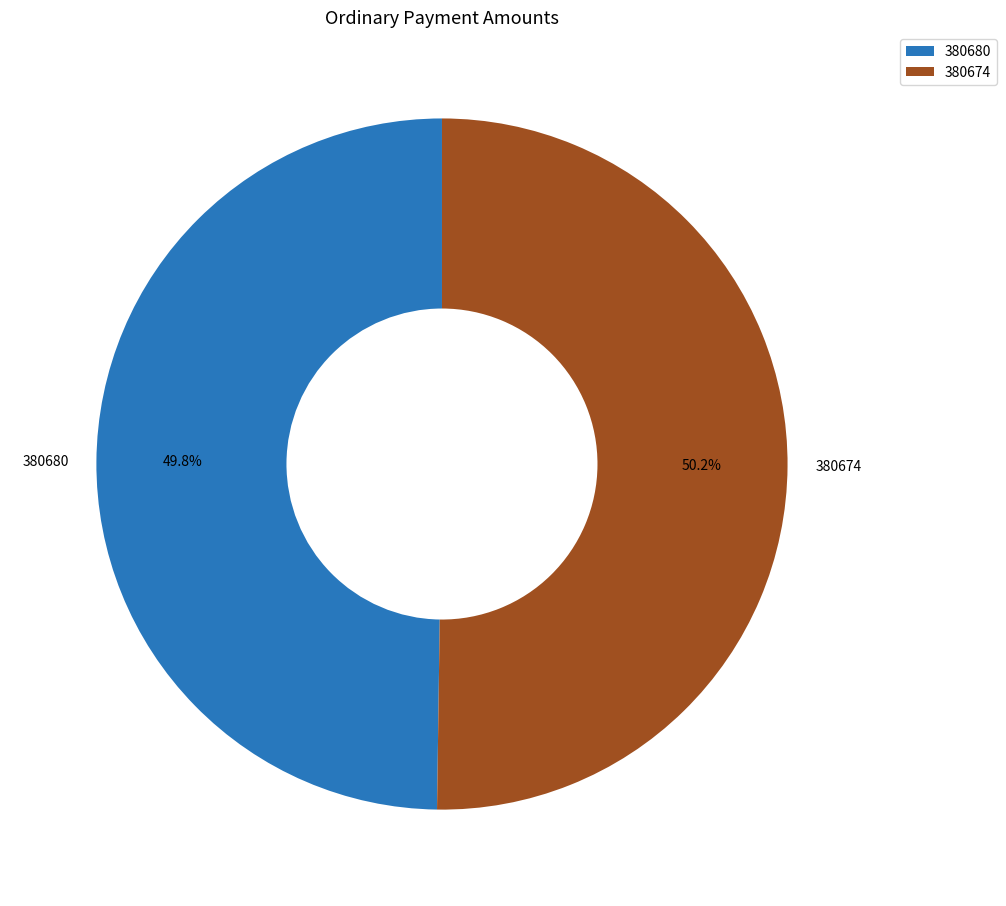

Is there a majority slice in this chart?

Yes